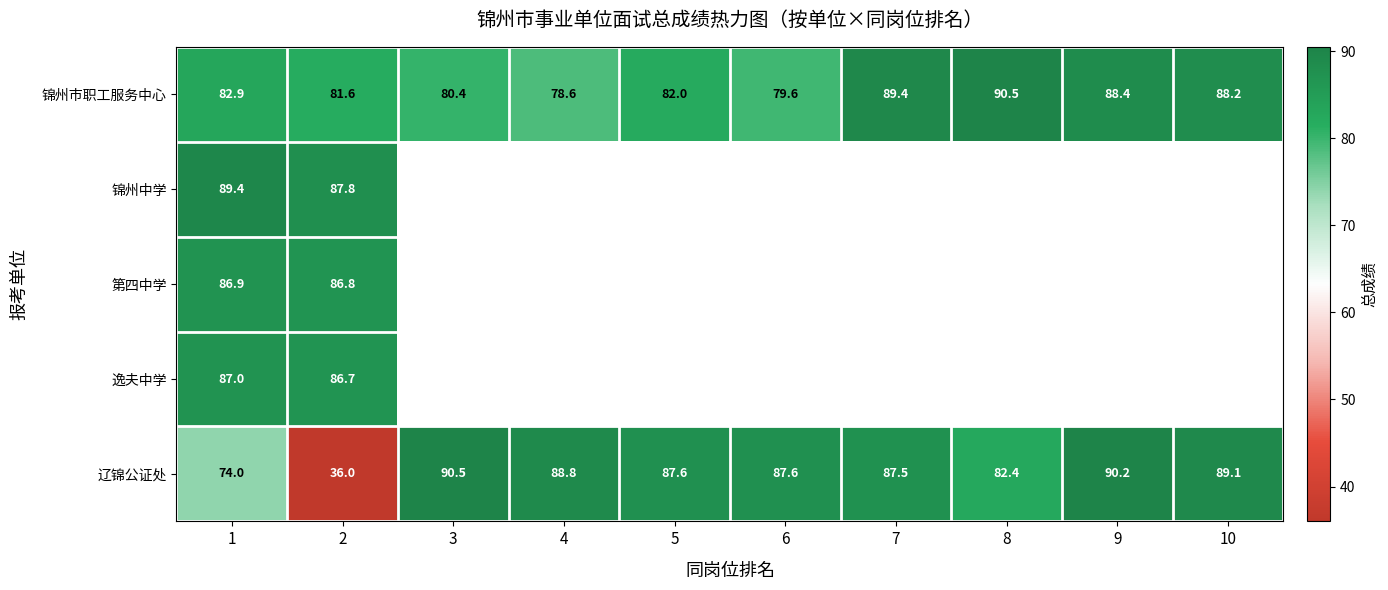

Rank the series at 1 from highest to lowest value.

锦州中学, 逸夫中学, 第四中学, 锦州市职工服务中心, 辽锦公证处